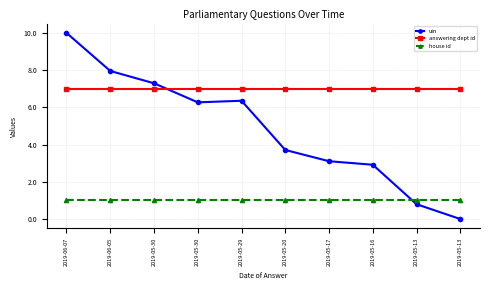

How many times do uin and house id cross each other?

1